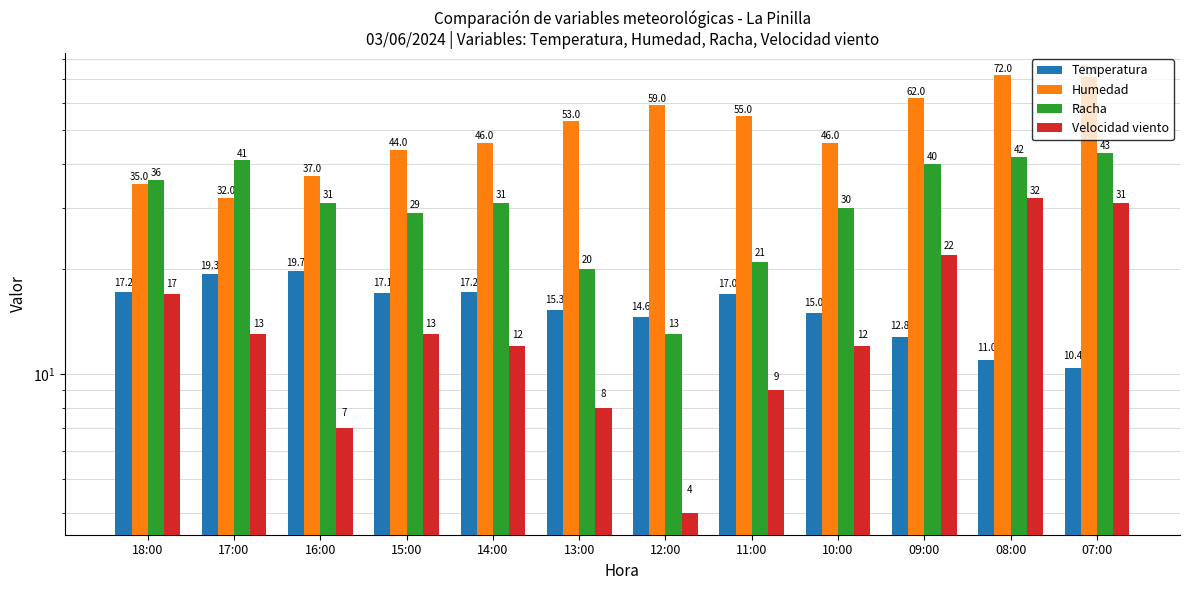

At how many categories does at least one series exceed 27?

12